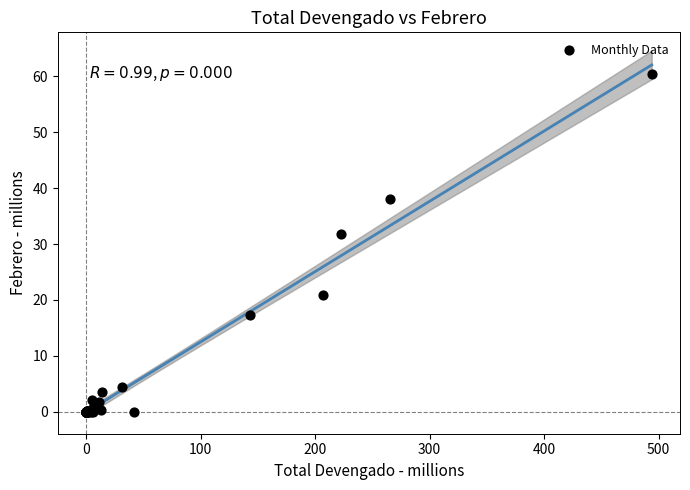

What Y value in the scatter plot is closest to 30?

31.9